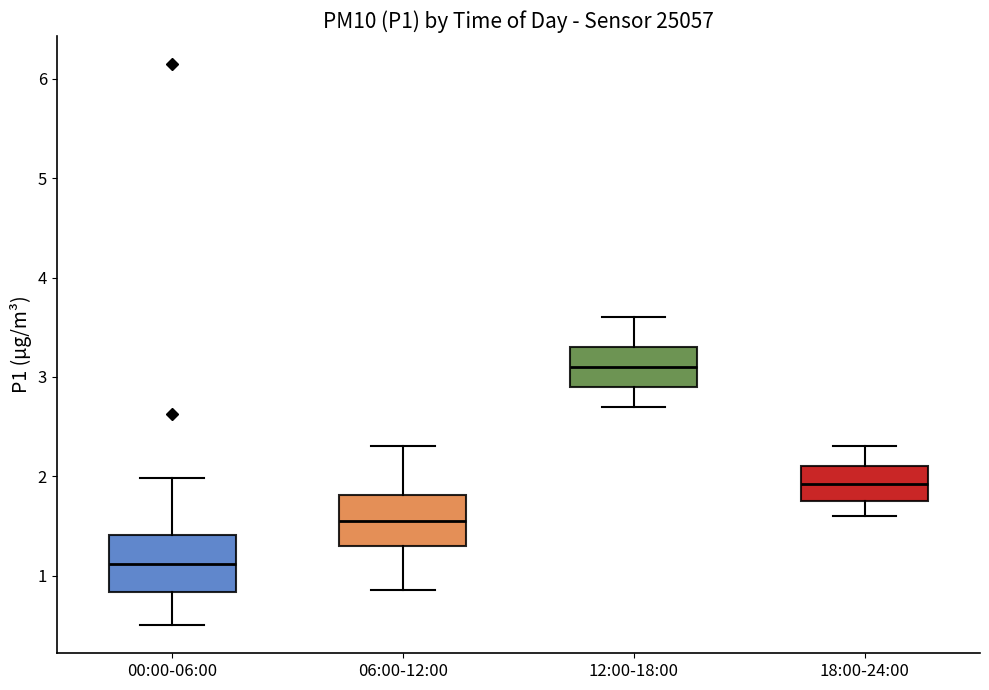

Reading left to right, transcribe this box plot: for each box, give where its median line is, the range the box spans, and where its two whiskers end, as read against the y-axis. The values are not printed on the chart, so give them approximately, as read against the axis.

00:00-06:00: median 1.1, box 0.8 to 1.4, whiskers 0.5 to 2.0
06:00-12:00: median 1.6, box 1.3 to 1.8, whiskers 0.9 to 2.3
12:00-18:00: median 3.1, box 2.9 to 3.3, whiskers 2.7 to 3.6
18:00-24:00: median 1.9, box 1.8 to 2.1, whiskers 1.6 to 2.3